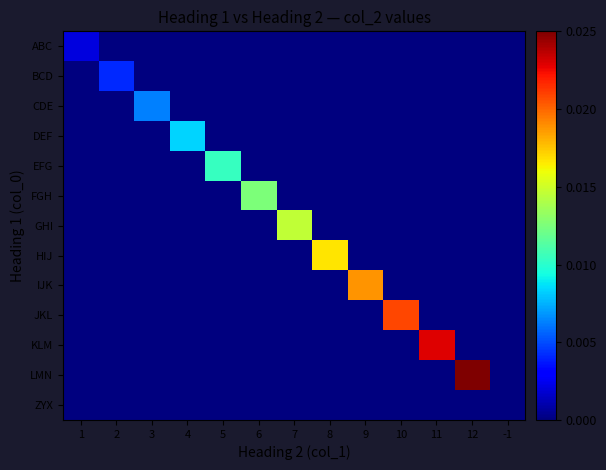

How many series are shown in this chart?

13